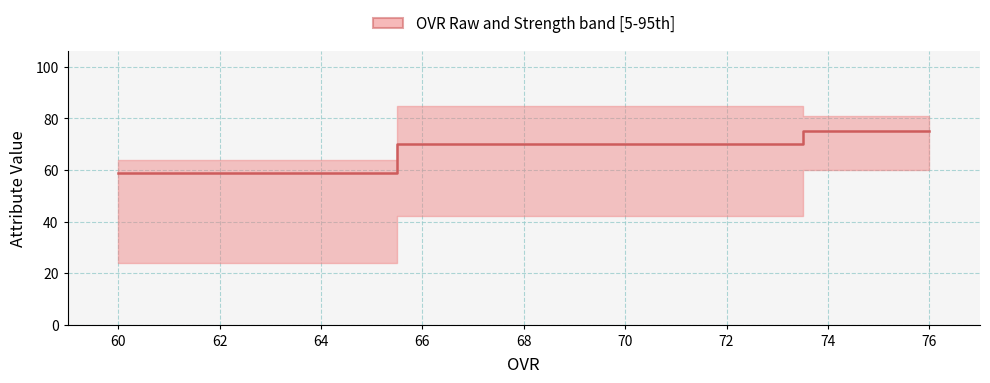

Reading left to right, transcribe all the data shown in this chart.

59	70	75